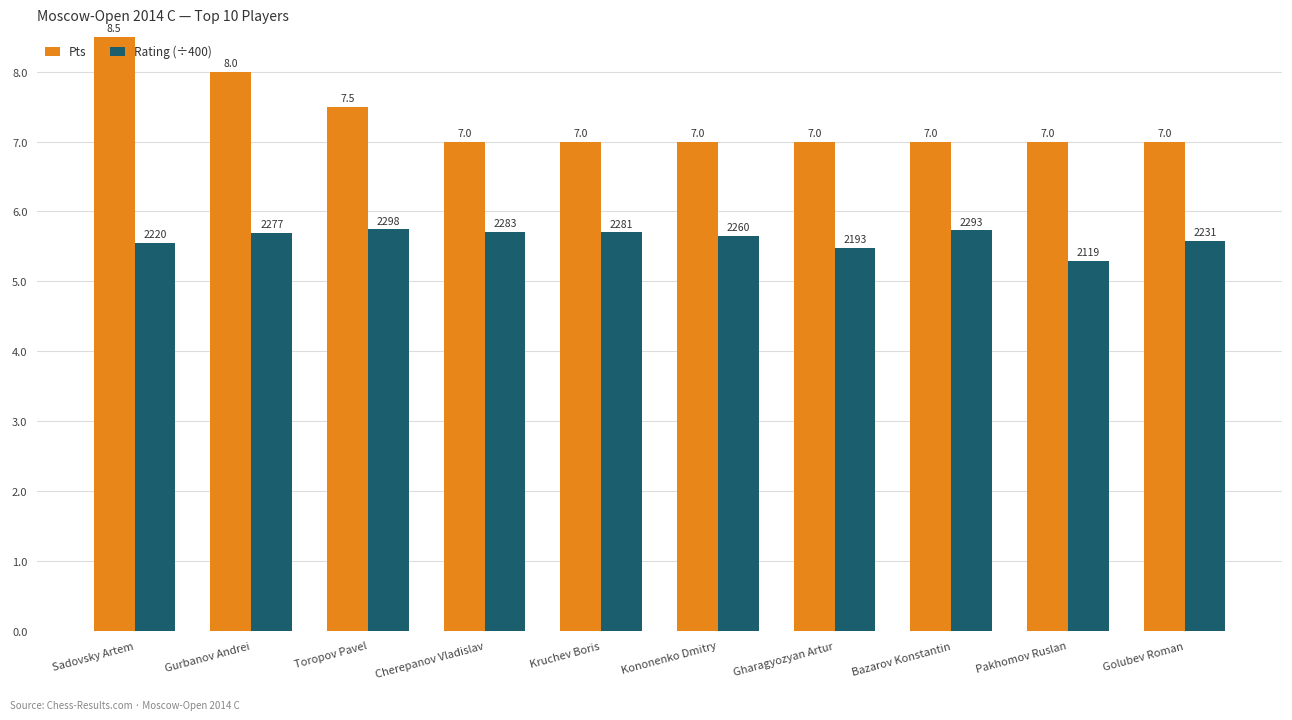

Which series has the largest total across all categories?

Pts